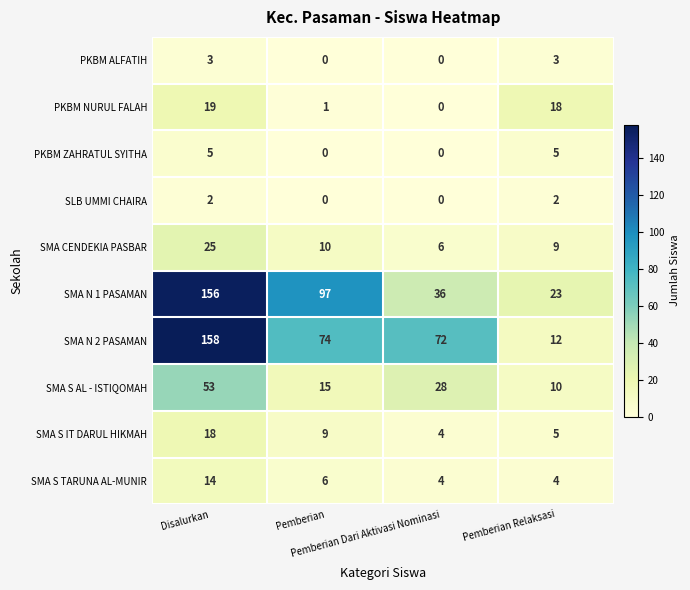

What is the minimum value for SMA N 2 PASAMAN?

12